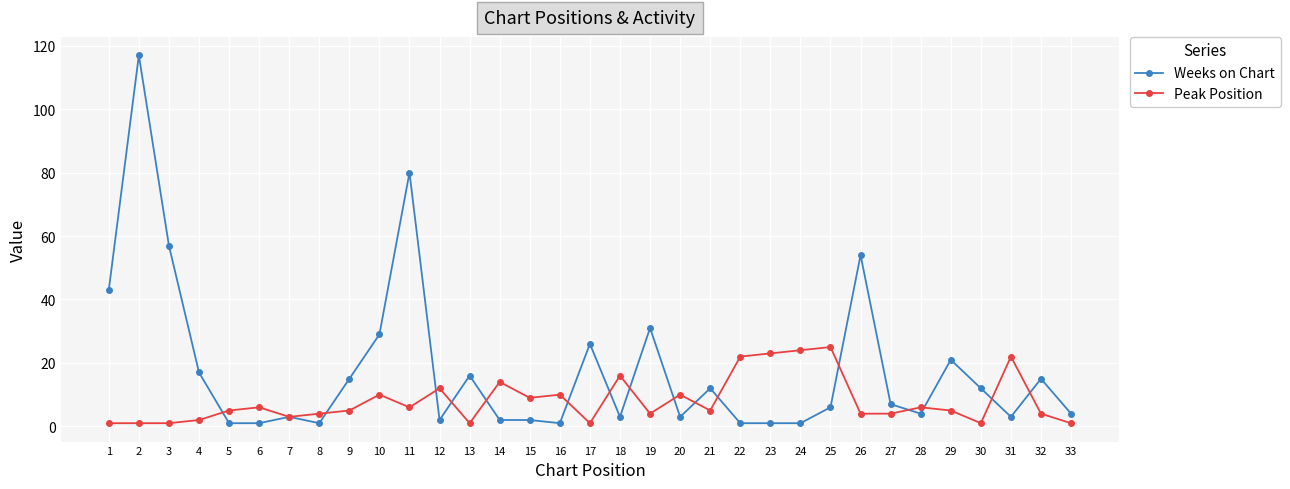

What is the greatest value displayed?

117